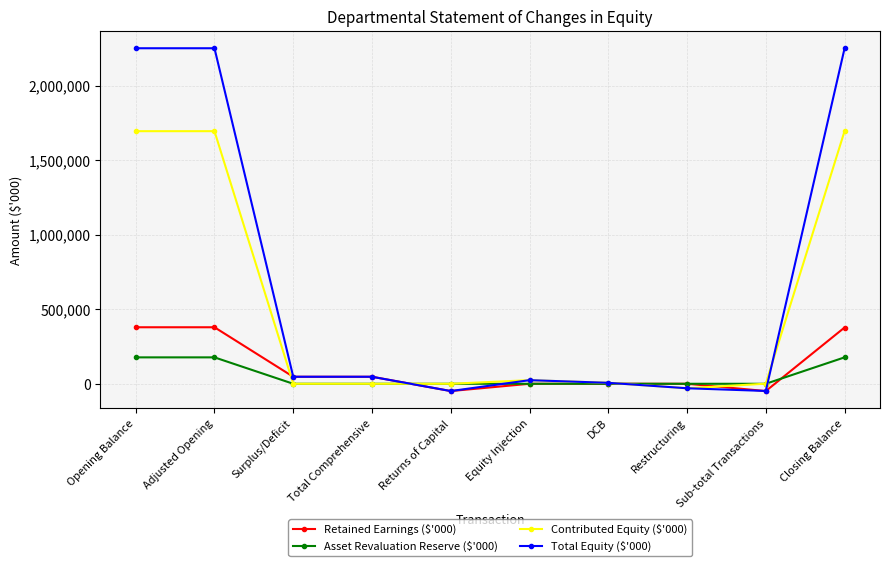

Is the value of Total Equity ($'000) at Surplus/Deficit greater than the value of Retained Earnings ($'000) at Adjusted Opening?

No